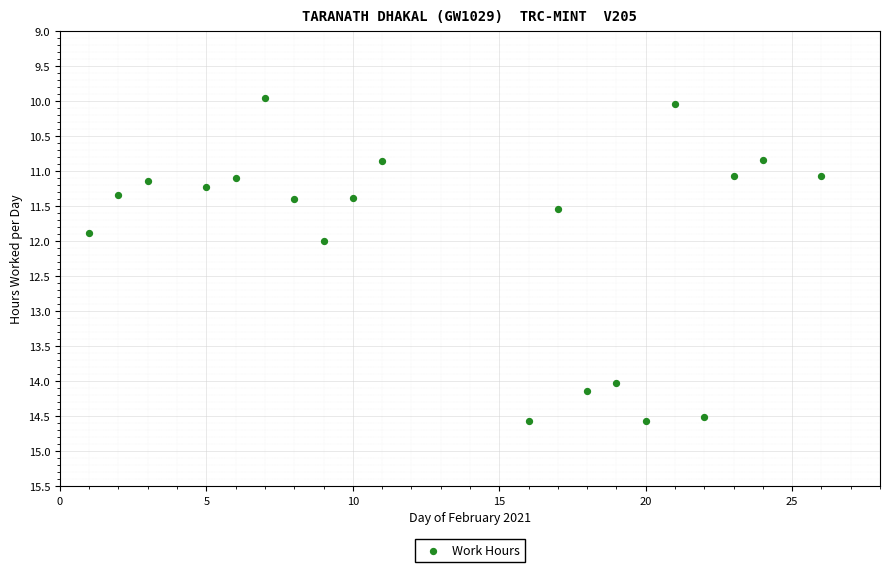

What is the range of Y values (max minus min)?

4.6